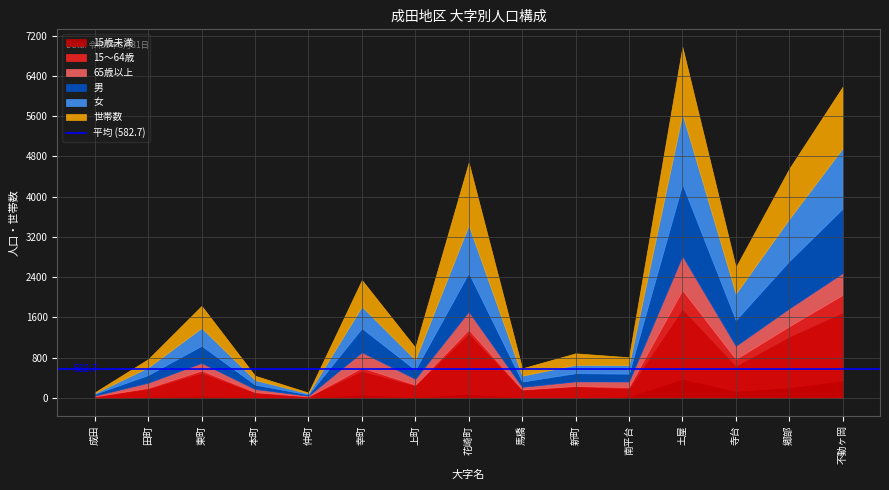

Which has a higher value, 成田 or 上町?

上町